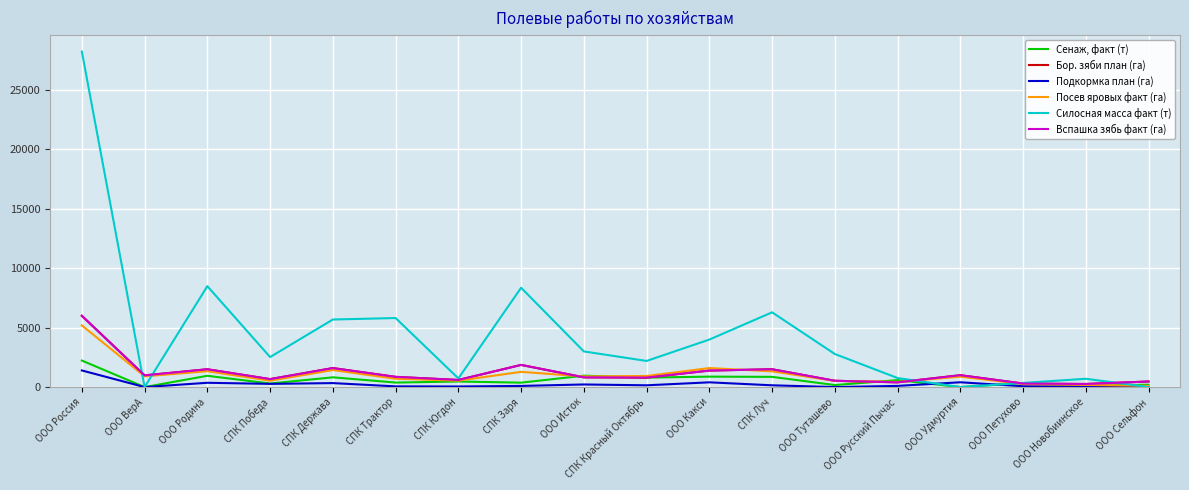

Which series changed the most between СПК Держава and ООО Новобиинское?

Силосная масса факт (т)